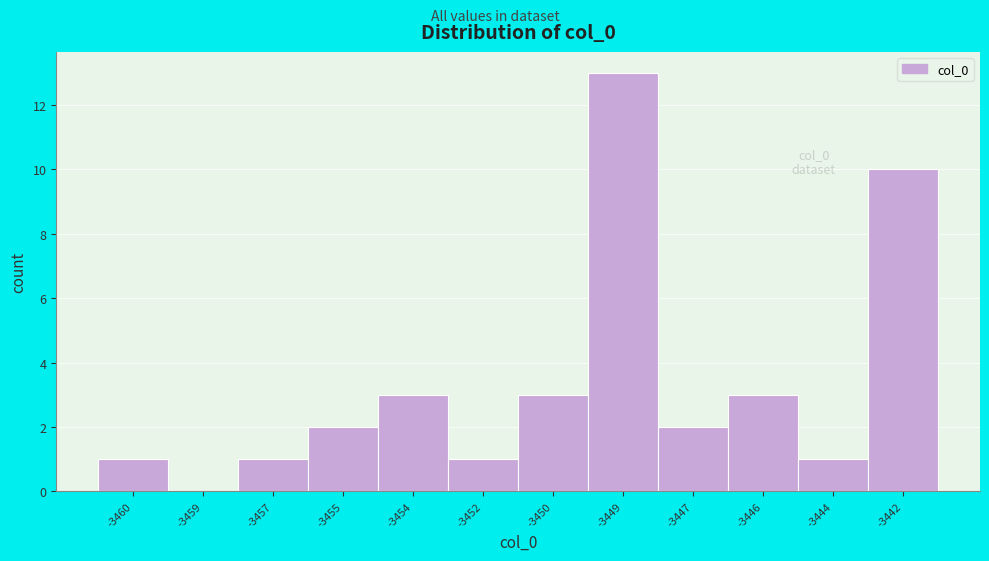

Reading left to right, transcribe all the data shown in this chart.

-3460=1	-3459=0	-3457=1	-3455=2	-3454=3	-3452=1	-3450=3	-3449=13	-3447=2	-3446=3	-3444=1	-3442=10